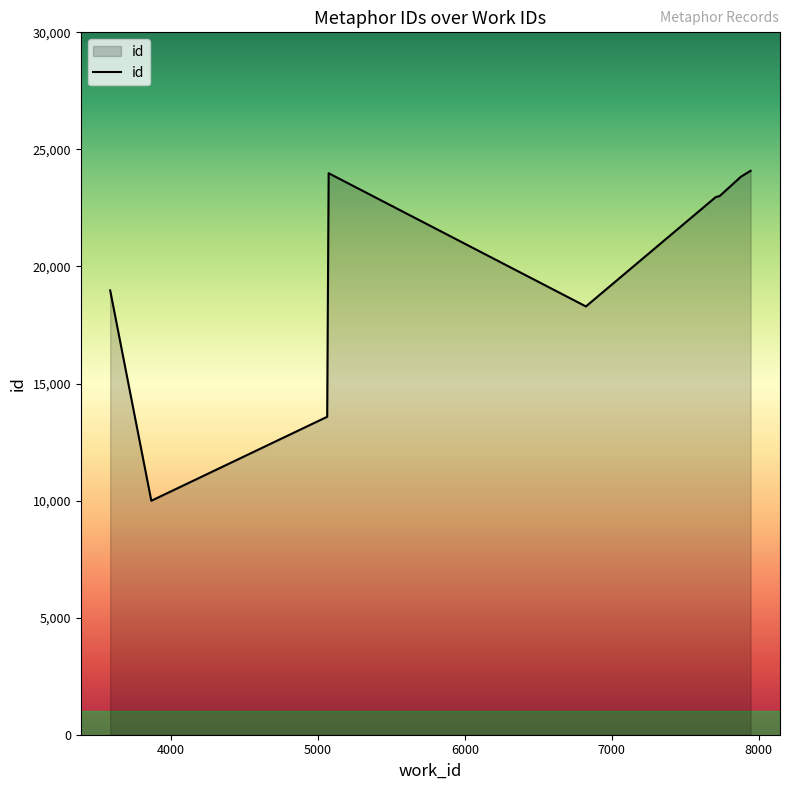

What is the greatest value displayed?

24086